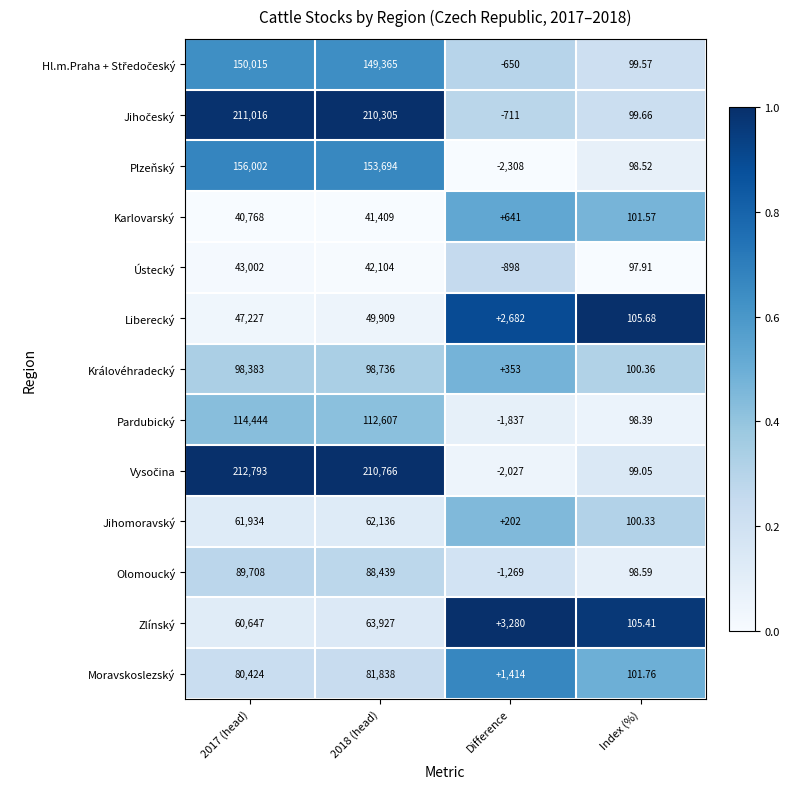

At which label does Jihomoravský reach its minimum?

Index (%)